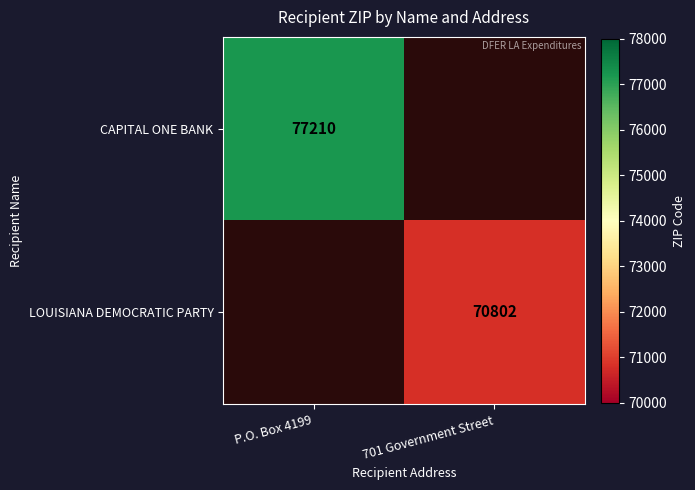

Count the number of data series in this chart.

2